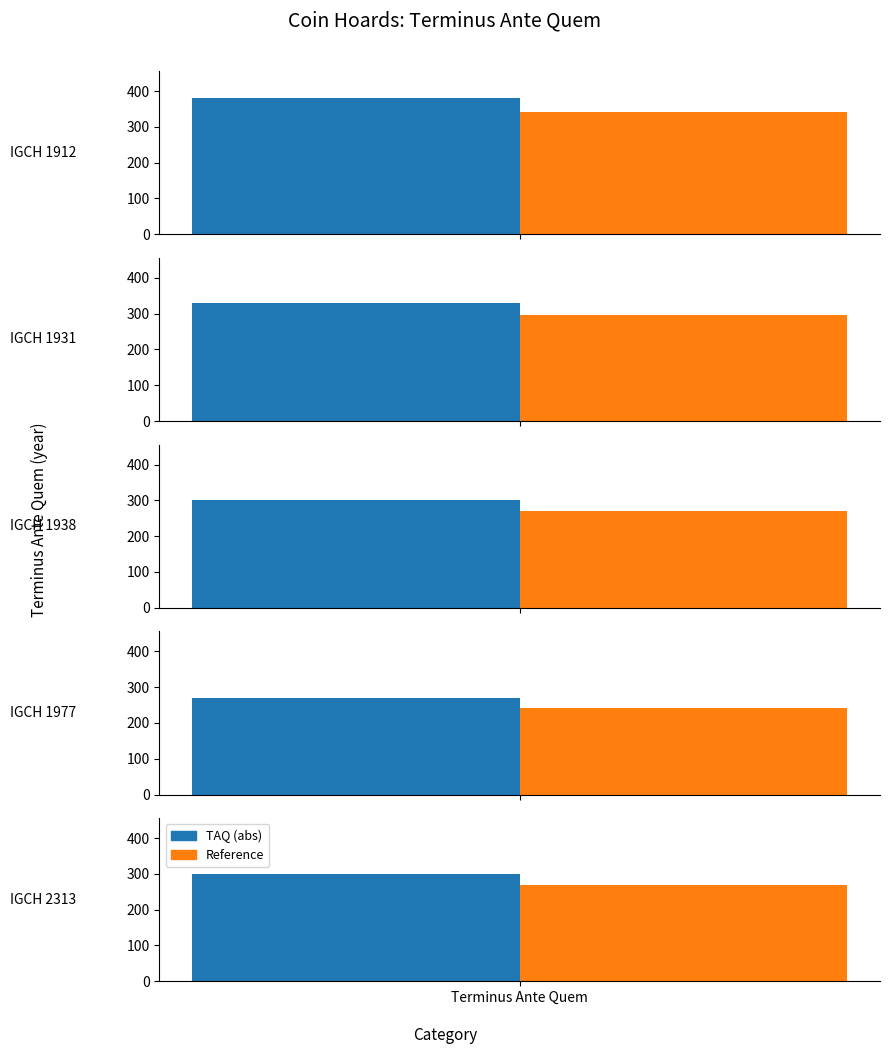

Is it true that the value at IGCH 2313 is -162?

False